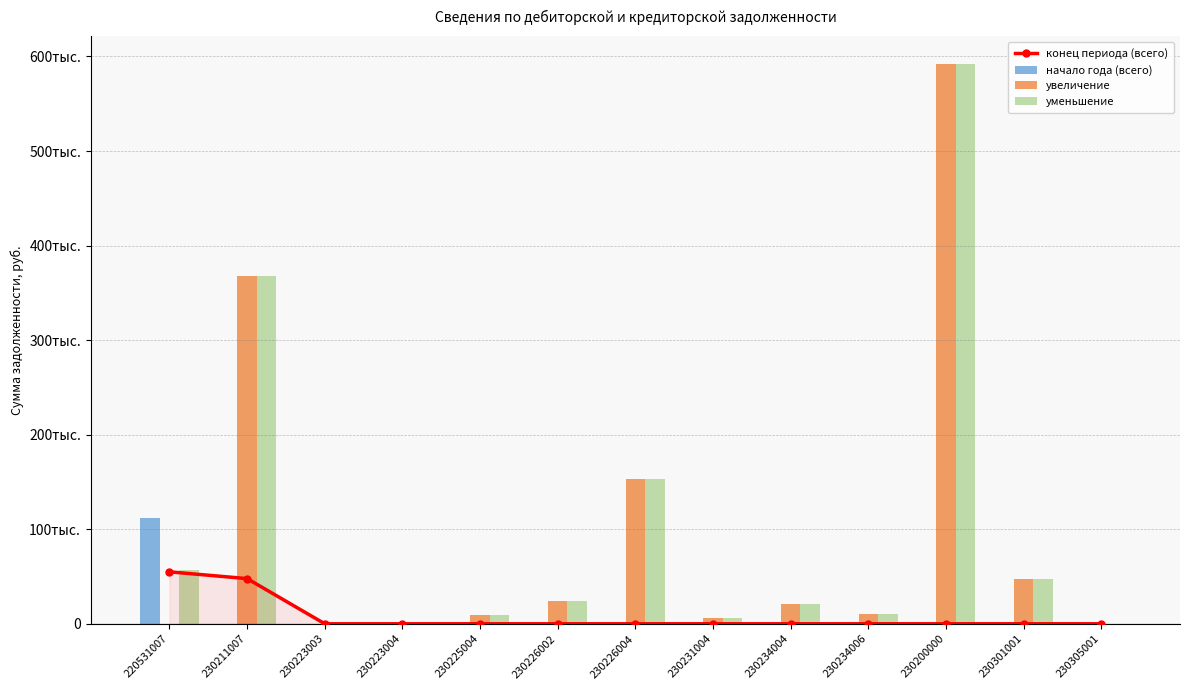

What are all the series names shown in the legend?

конец периода (всего), начало года (всего), увеличение, уменьшение